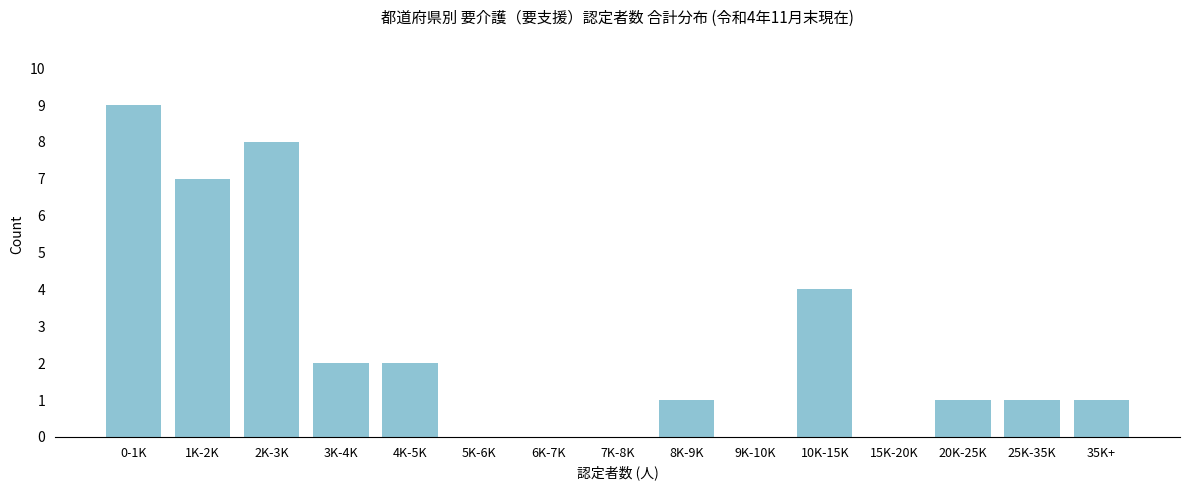

Reading left to right, list all the values displayed in this chart.

0-1K=9	1K-2K=7	2K-3K=8	3K-4K=2	4K-5K=2	5K-6K=0	6K-7K=0	7K-8K=0	8K-9K=1	9K-10K=0	10K-15K=4	15K-20K=0	20K-25K=1	25K-35K=1	35K+=1